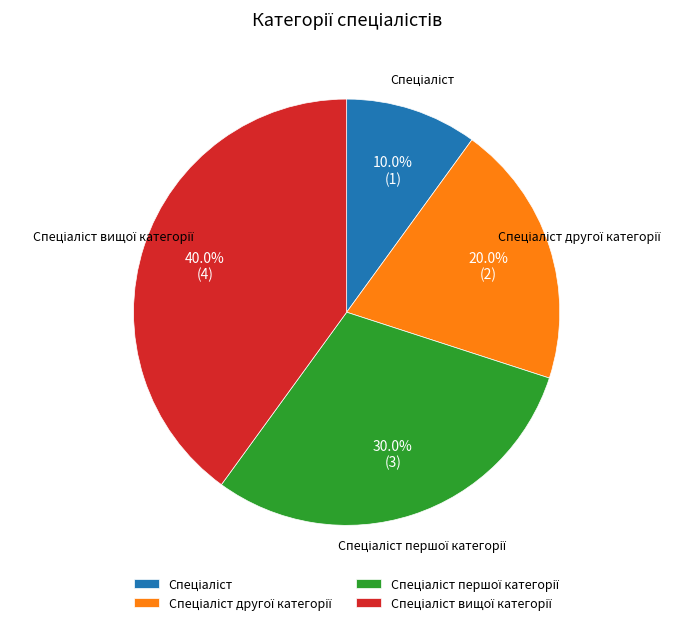

How many slices are in this pie chart?

4